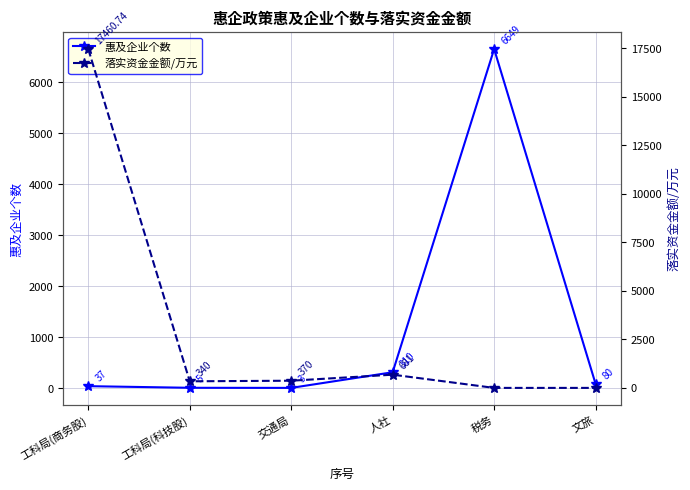

The value of 惠及企业个数 at 税务 is 3979.1. True or false?

False